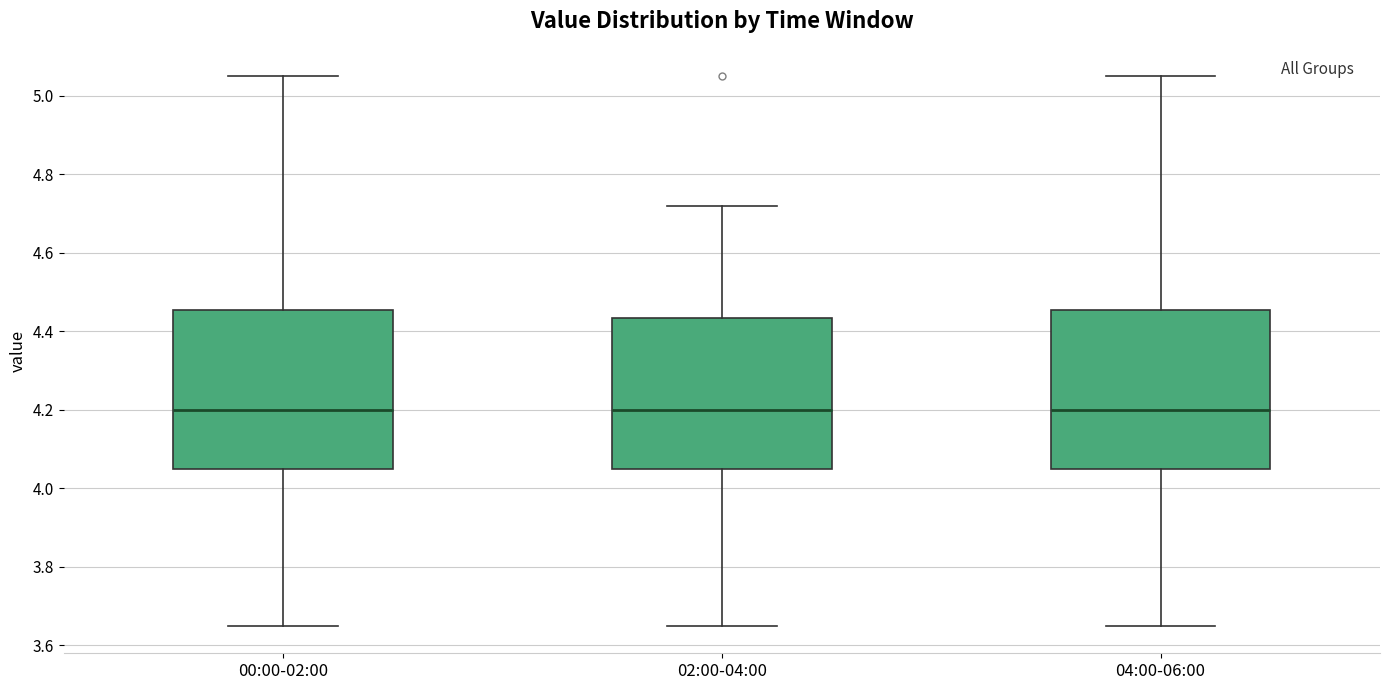

Reading left to right, transcribe this box plot: for each box, give where its median line is, the range the box spans, and where its two whiskers end, as read against the y-axis. The values are not printed on the chart, so give them approximately, as read against the axis.

00:00-02:00: median 4.20, box 4.06 to 4.46, whiskers 3.66 to 5.06
02:00-04:00: median 4.20, box 4.06 to 4.44, whiskers 3.66 to 4.72
04:00-06:00: median 4.20, box 4.06 to 4.46, whiskers 3.66 to 5.06